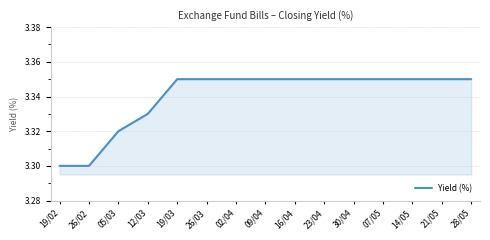

What position from the right is 07/05?

4